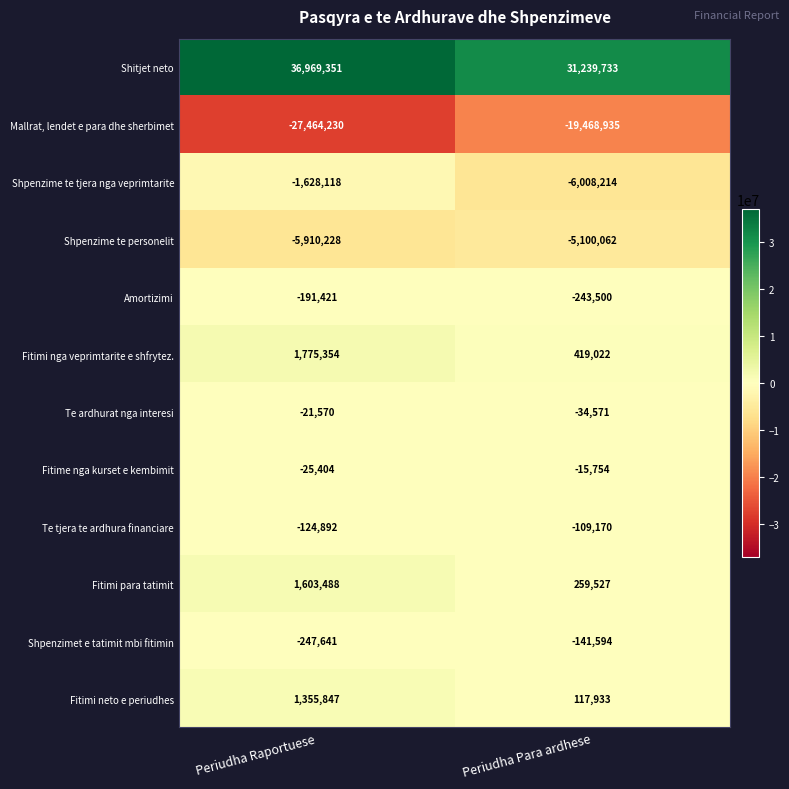

What is the difference between the Te tjera te ardhura financiare values at Periudha Raportuese and Periudha Para ardhese?

15722